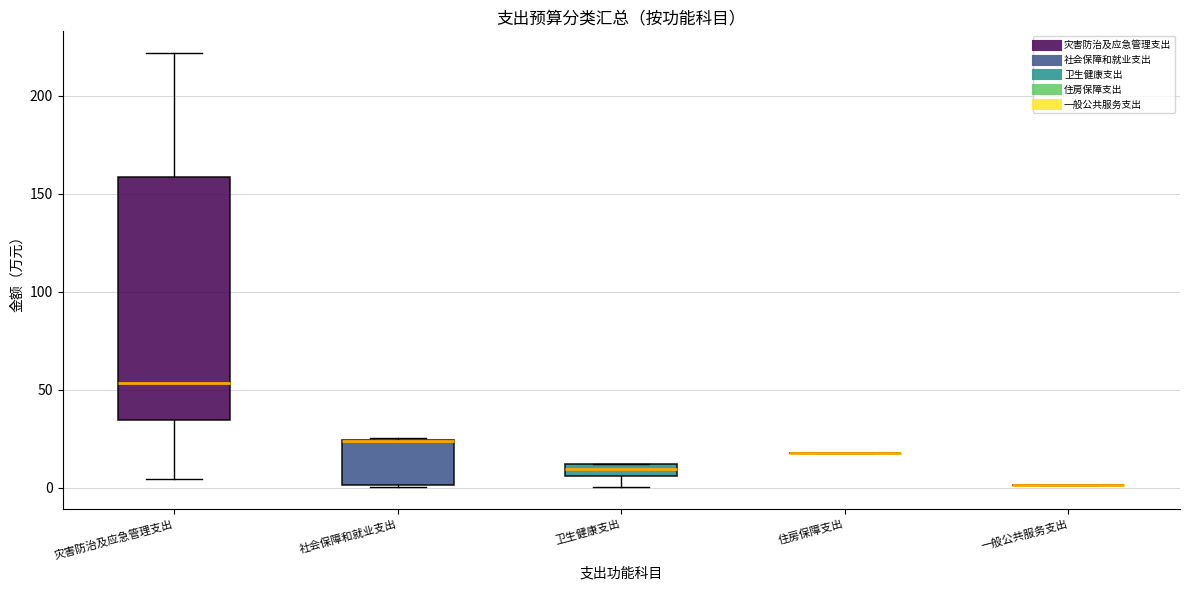

Where does the lower whisker of the box for 卫生健康支出 end on the y-axis? The values are not printed on the chart, so give them approximately, as read against the axis.

0